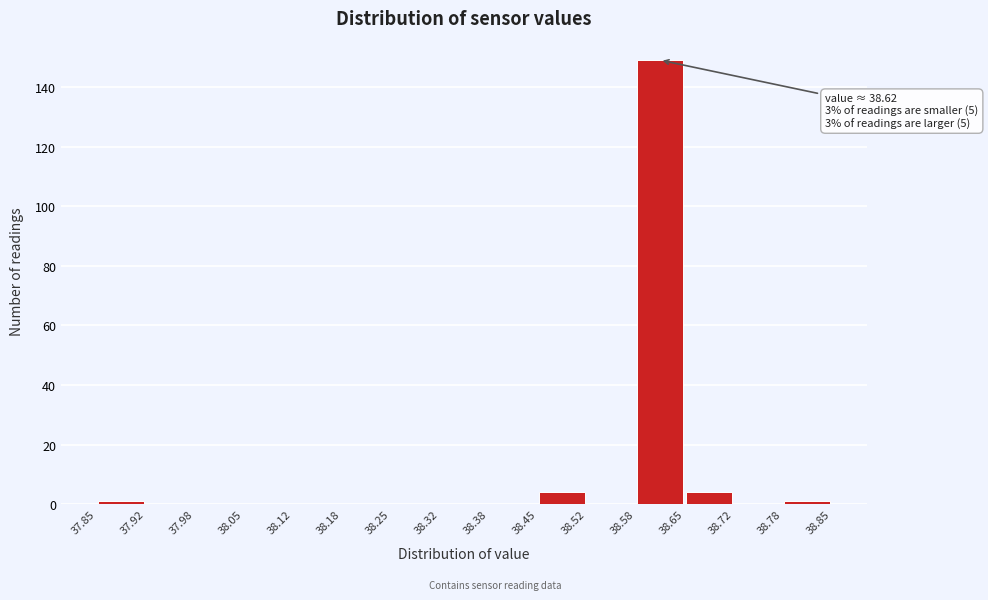

Which range on the x-axis has the tallest bar?

38.58 to 38.65